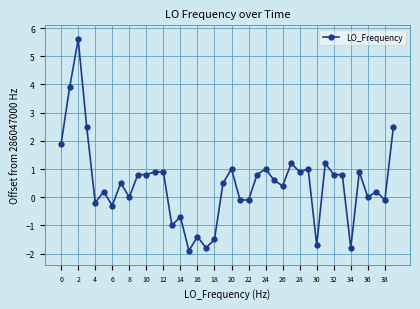

What is the smallest value displayed?

-1.9